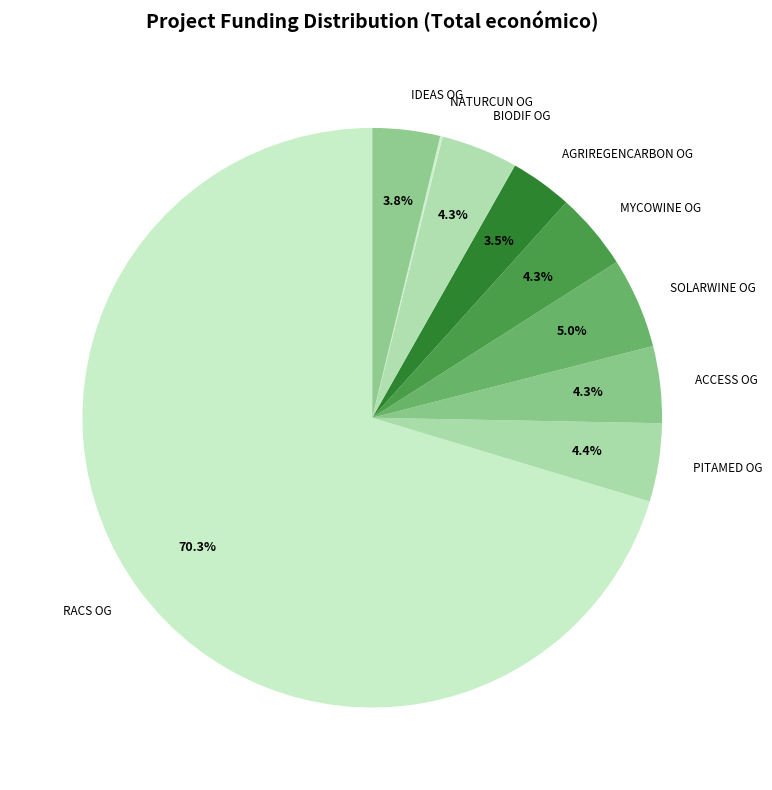

Which slice represents more than half of the pie?

RACS OG